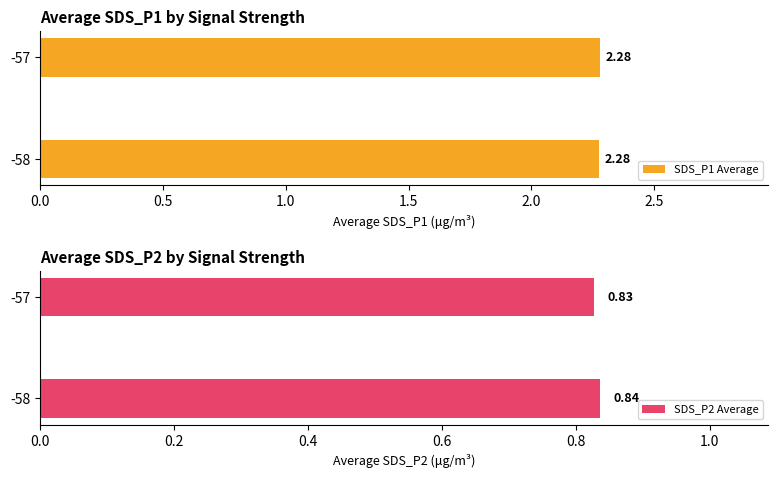

At -57, list the series in order from smallest to largest.

SDS_P2 Average, SDS_P1 Average